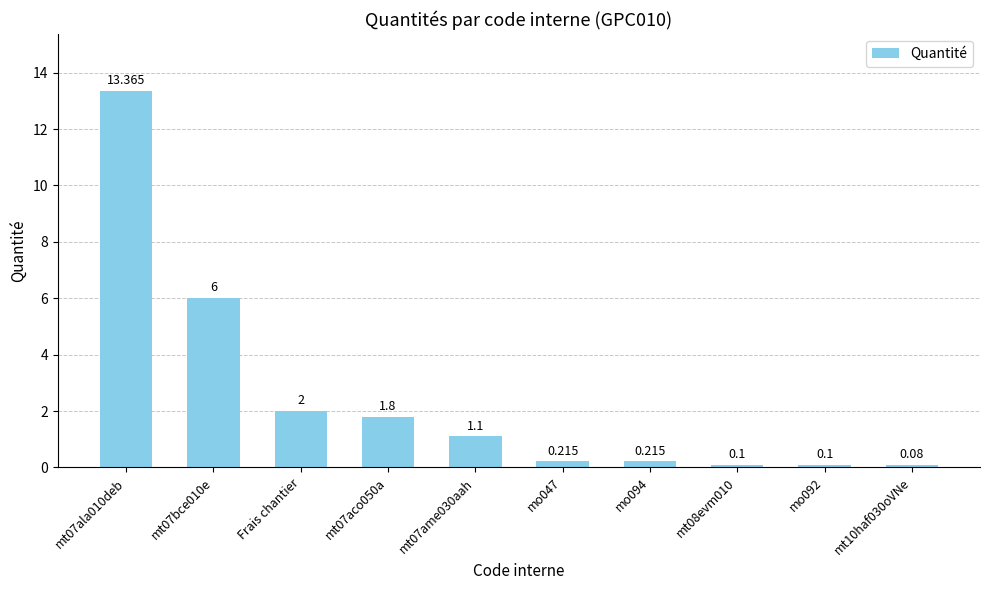

What is the label of the 8th bar from the right?

Frais chantier